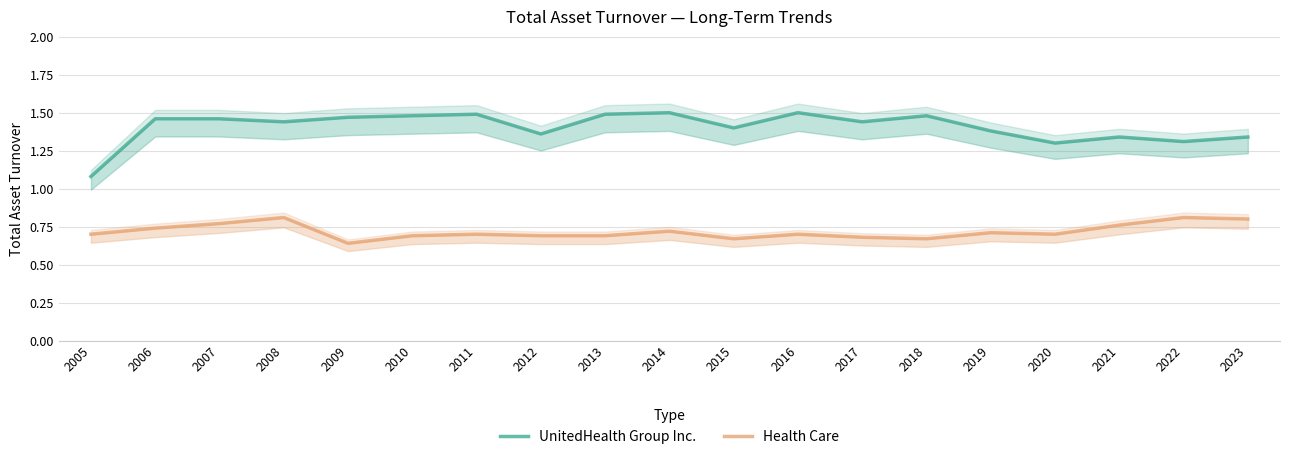

How many interior local valleys does the UnitedHealth Group Inc. series have?

6